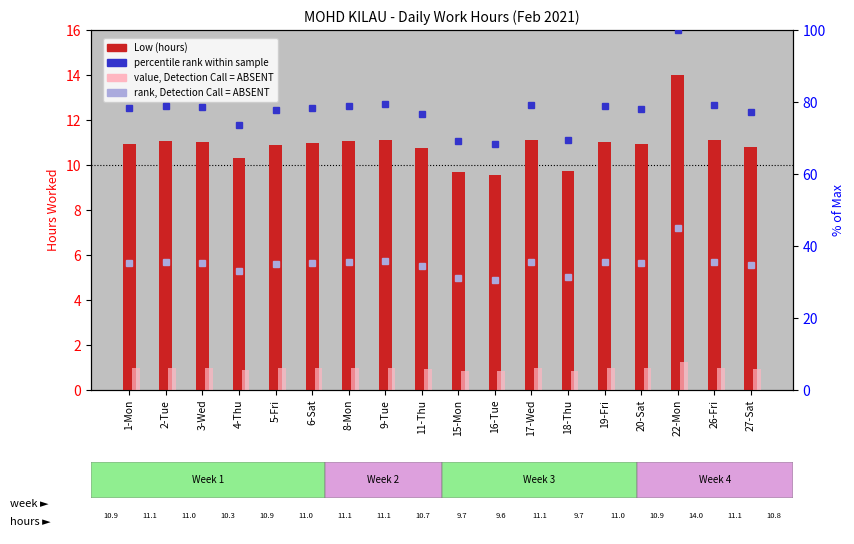

What position from the left is 26-Fri?

17